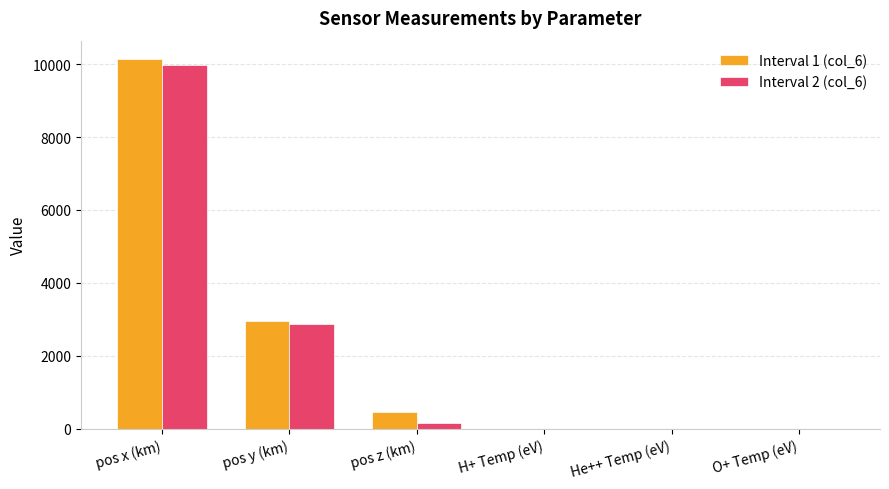

The Interval 2 (col_6) series shows 3188.3 at pos x (km). True or false?

False